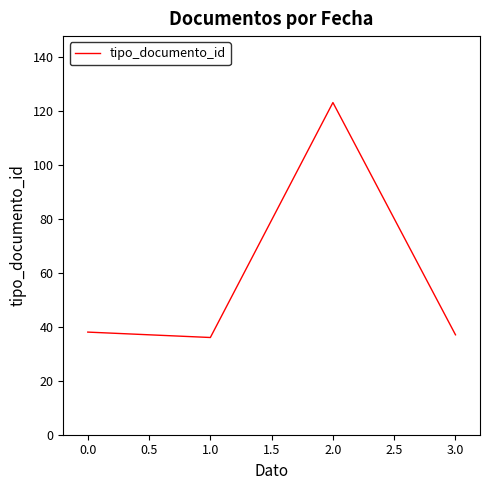

True or false: the data has more than 2 interior local peaks.

False